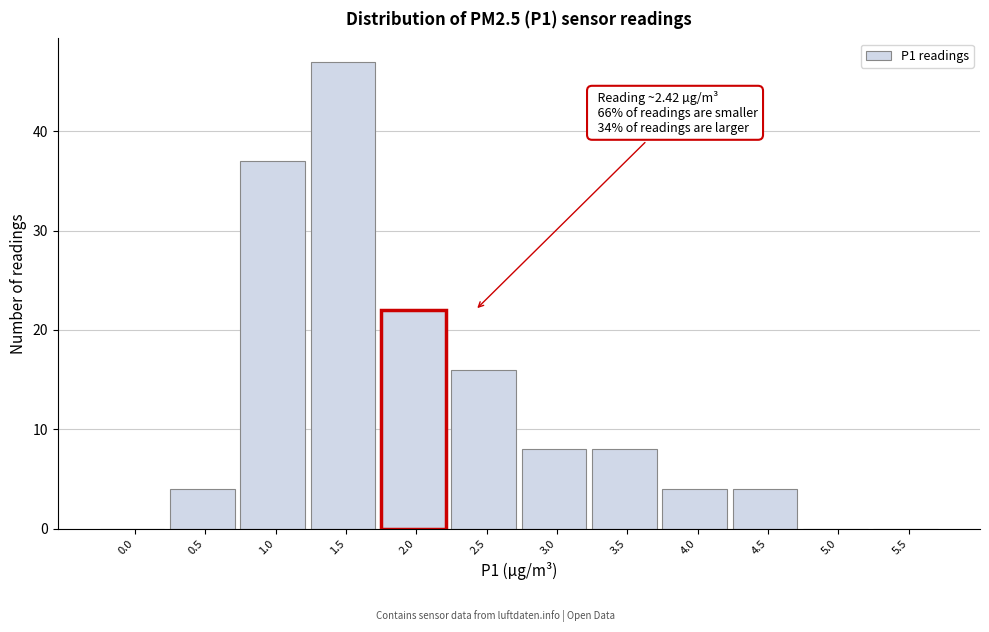

Reading left to right, extract all data points from this chart.

0.0=0	0.5=4	1.0=37	1.5=47	2.0=22	2.5=16	3.0=8	3.5=8	4.0=4	4.5=4	5.0=0	5.5=0